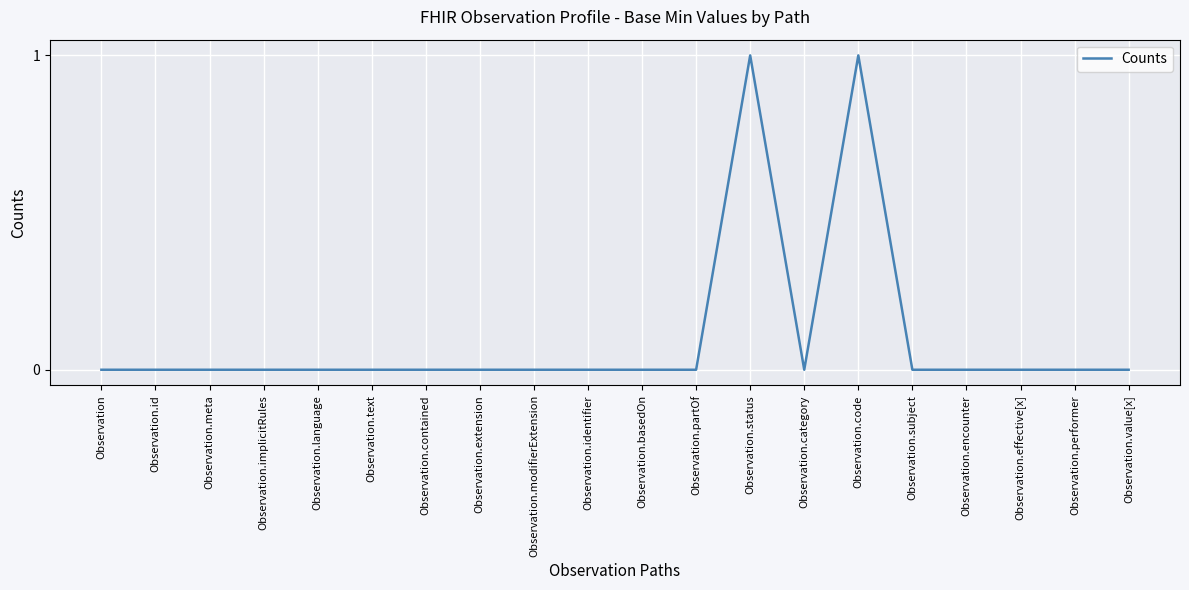

What is the difference between the maximum and second lowest values?

1